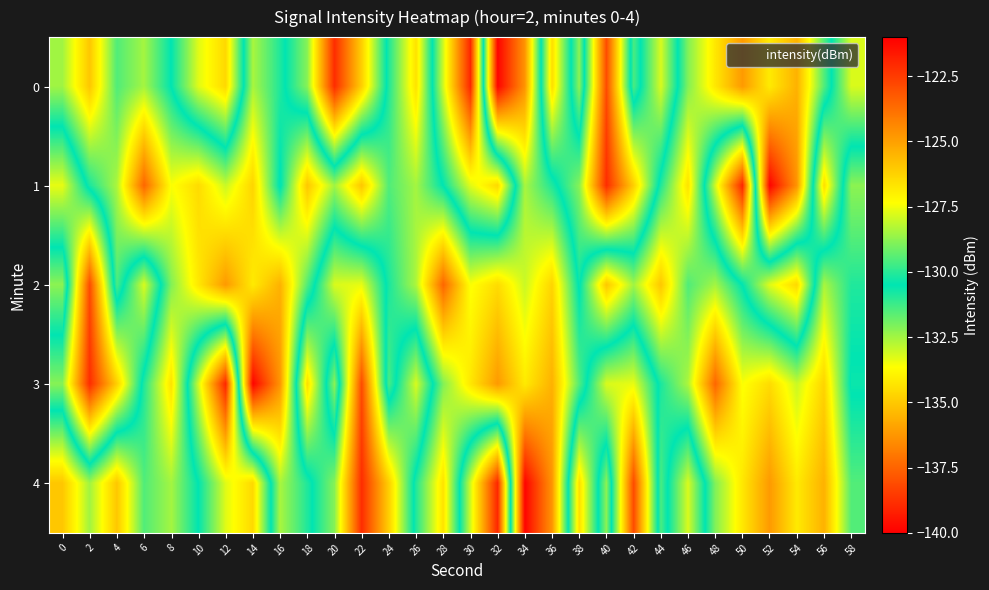

Reading left to right, transcribe all the data shown in this chart.

0: 0=-128.5	2=-126.0	4=-129.5	6=-128.5	8=-130.5	10=-133.3	12=-134.6	14=-128.4	16=-130.1	18=-132.2	20=-138.9	22=-134.8	24=-130.1	26=-126.6	28=-133.1	30=-139.0	32=-121.1	34=-124.7	36=-134.5	38=-128.8	40=-138.1	42=-129.6	44=-133.2	46=-128.9	48=-126.8	50=-124.8	52=-126.8	54=-125.4	56=-129.5	58=-133.2
1: 0=-133.4	2=-130.2	4=-128.4	6=-123.6	8=-127.4	10=-126.5	12=-128.0	14=-126.3	16=-130.6	18=-126.0	20=-128.5	22=-126.0	24=-129.5	26=-128.5	28=-130.5	30=-133.3	32=-134.6	34=-128.4	36=-130.1	38=-132.2	40=-138.9	42=-134.8	44=-130.1	46=-126.6	48=-133.1	50=-139.0	52=-121.1	54=-124.7	56=-134.5	58=-128.8
2: 0=-128.8	2=-138.1	4=-129.6	6=-133.2	8=-128.9	10=-126.8	12=-124.8	14=-126.8	16=-125.4	18=-129.5	20=-133.2	22=-133.4	24=-130.2	26=-128.4	28=-123.6	30=-127.4	32=-126.5	34=-128.0	36=-126.3	38=-130.6	40=-126.0	42=-128.5	44=-126.0	46=-129.5	48=-128.5	50=-130.5	52=-133.3	54=-134.6	56=-128.4	58=-130.1
3: 0=-132.2	2=-138.9	4=-134.8	6=-130.1	8=-126.6	10=-133.1	12=-139.0	14=-121.1	16=-124.7	18=-134.5	20=-128.8	22=-138.1	24=-129.6	26=-133.2	28=-128.9	30=-126.8	32=-124.8	34=-126.8	36=-125.4	38=-129.5	40=-133.2	42=-133.4	44=-130.2	46=-128.4	48=-123.6	50=-127.4	52=-126.5	54=-128.0	56=-126.3	58=-130.6
4: 0=-126.0	2=-128.5	4=-126.0	6=-129.5	8=-128.5	10=-130.5	12=-133.3	14=-134.6	16=-128.4	18=-130.1	20=-132.2	22=-138.9	24=-134.8	26=-130.1	28=-126.6	30=-133.1	32=-139.0	34=-121.1	36=-124.7	38=-134.5	40=-128.8	42=-138.1	44=-129.6	46=-133.2	48=-128.9	50=-126.8	52=-124.8	54=-126.8	56=-125.4	58=-129.5